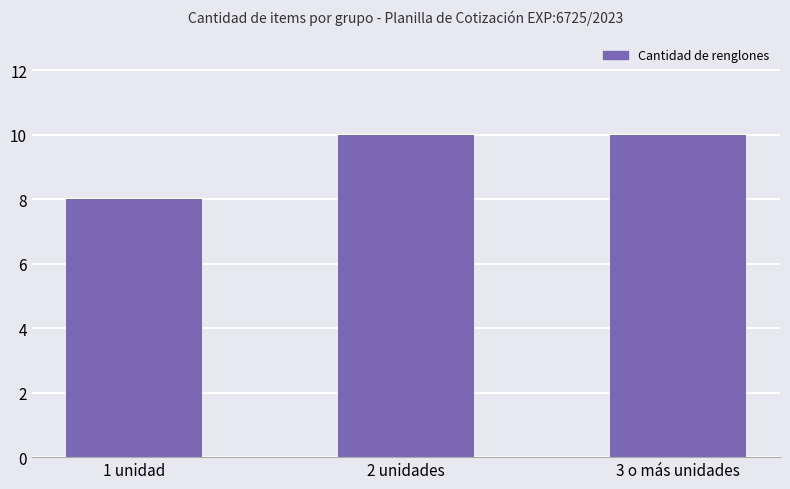

What is the change in value from 1 unidad to 2 unidades?

+2